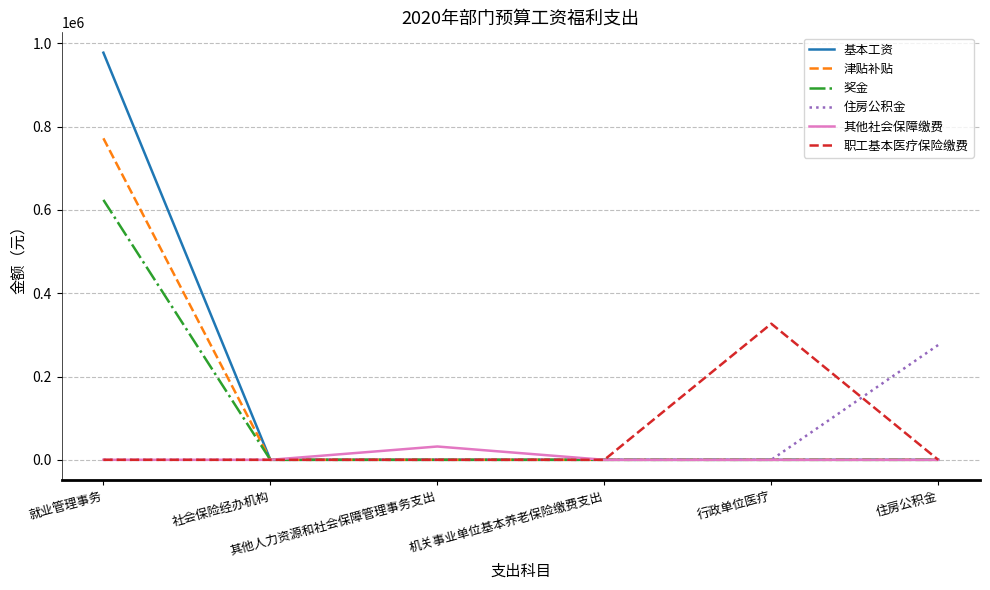

What is the maximum value for 其他社会保障缴费?

31946.2